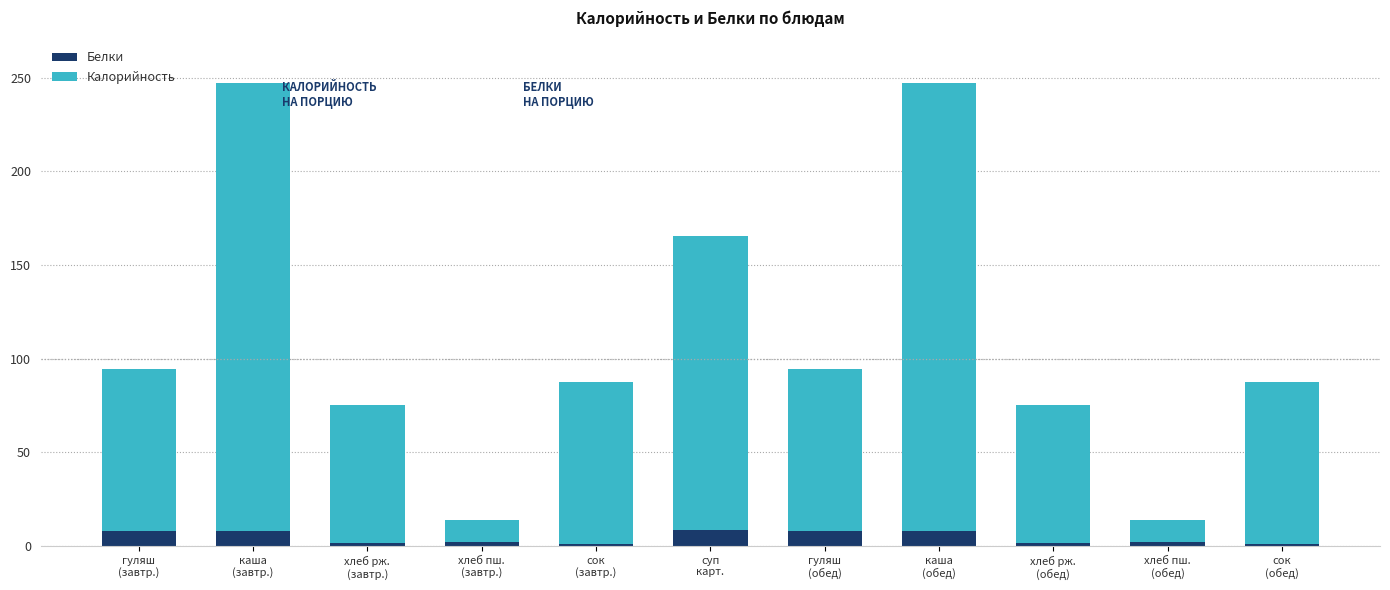

What is the maximum value for Белки?

8.5